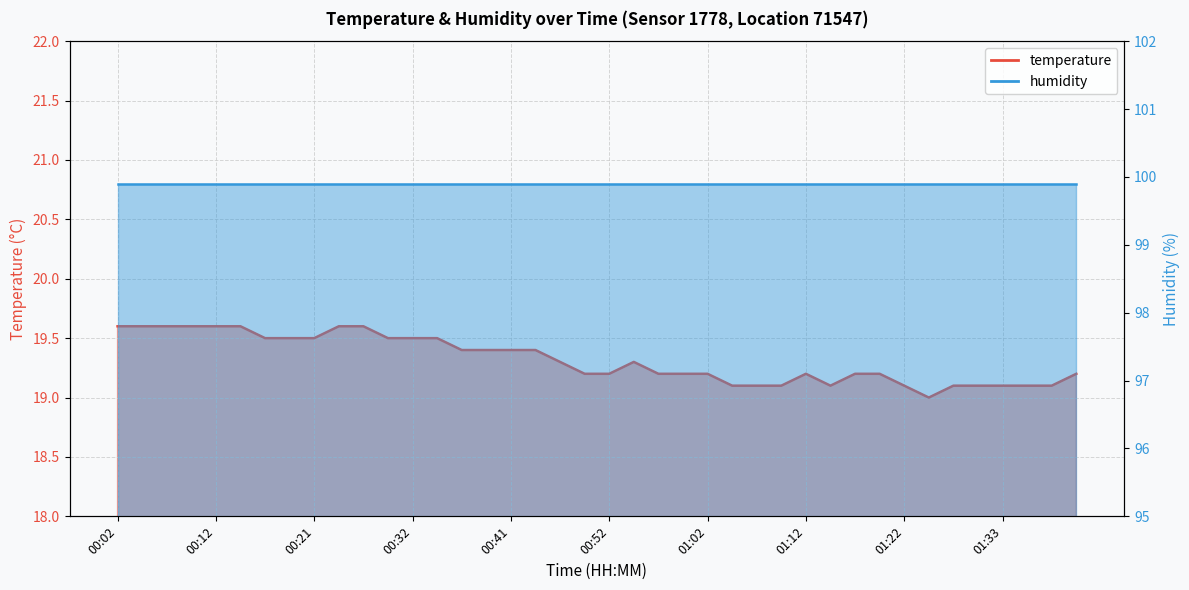

At which category does the data reach its first local peak?

00:54